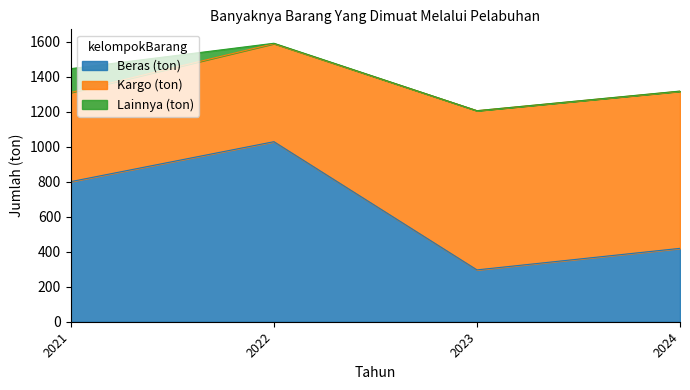

The value of Kargo (ton) at 2023 is 909. True or false?

True